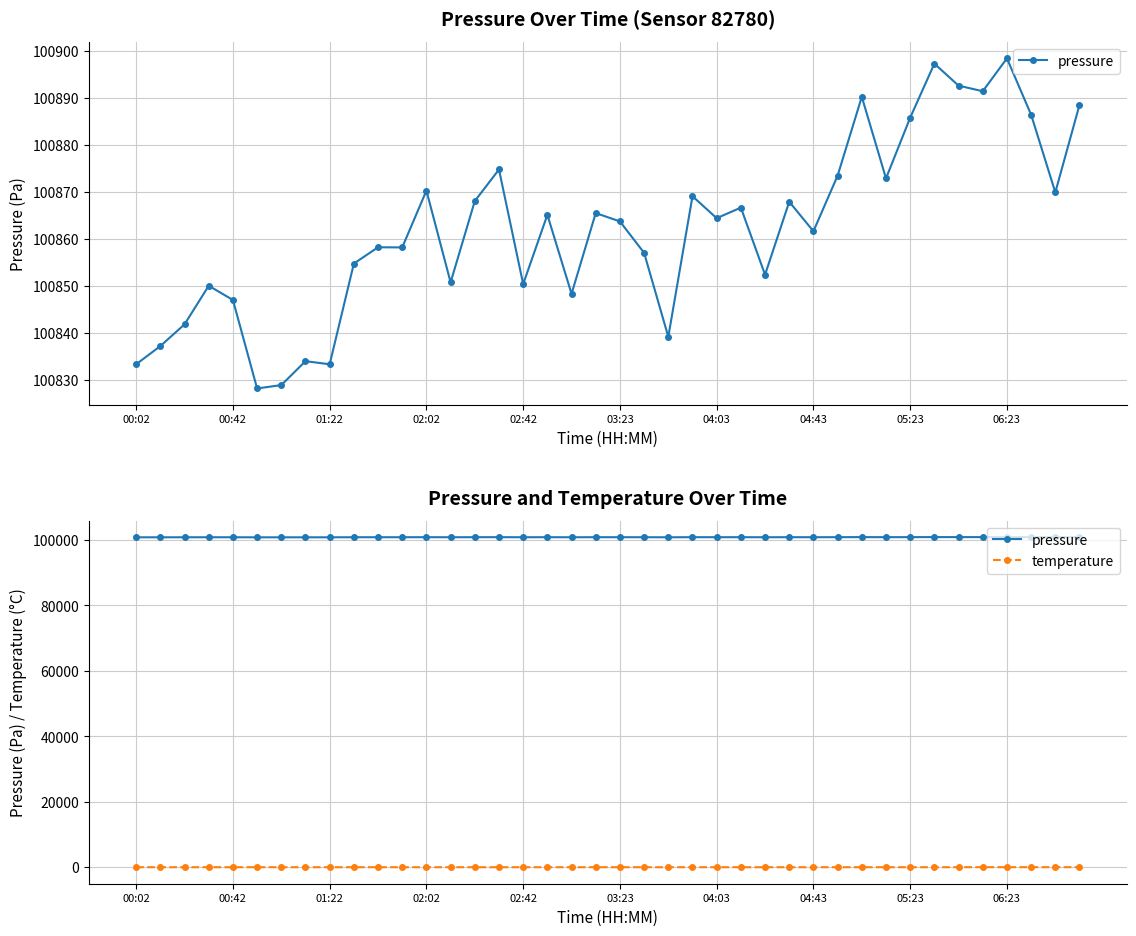

The pressure series shows 100864.4 at 04:03. True or false?

True